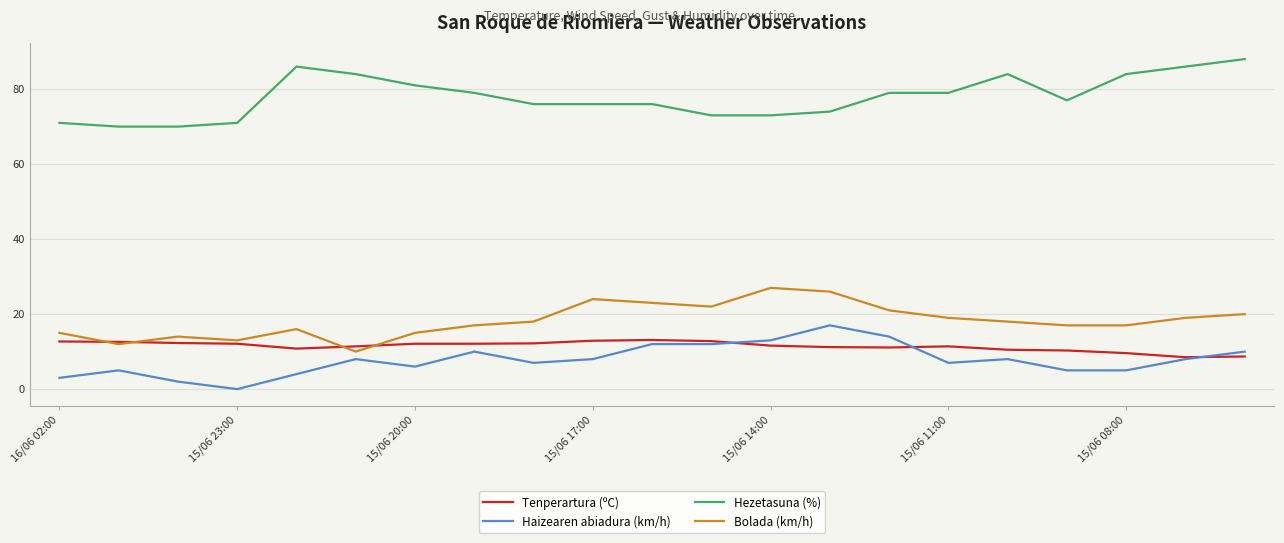

At how many categories does at least one series exceed 78?

10